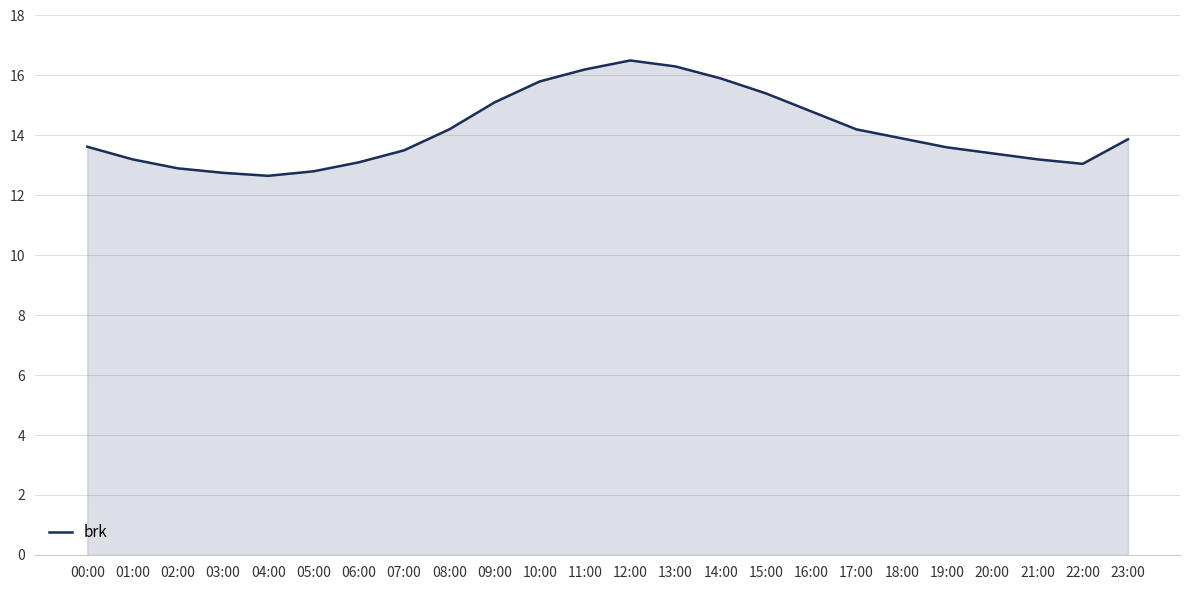

What is the difference between the values at 13:00 and 09:00?

1.2